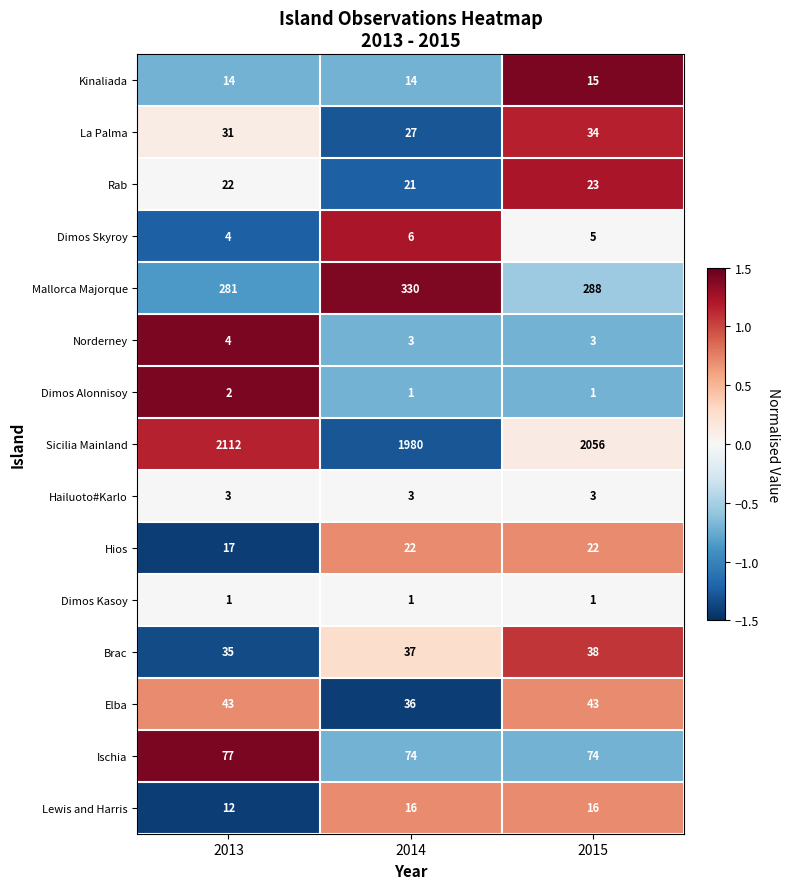

List the series in order of their peak value, lowest first.

Dimos Kasoy, Dimos Alonnisoy, Hailuoto#Karlo, Norderney, Dimos Skyroy, Kinaliada, Lewis and Harris, Hios, Rab, La Palma, Brac, Elba, Ischia, Mallorca Majorque, Sicilia Mainland